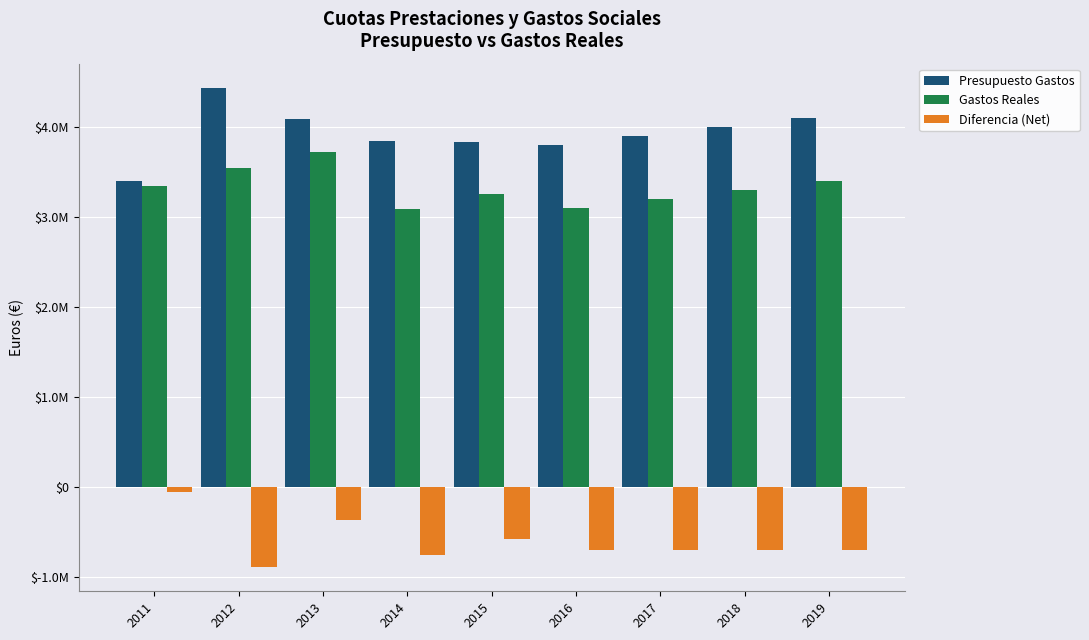

What are all the series names shown in the legend?

Presupuesto Gastos, Gastos Reales, Diferencia (Net)